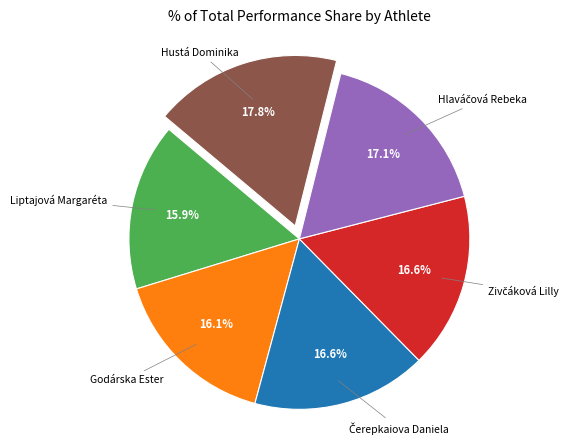

Does any single category account for the majority?

No